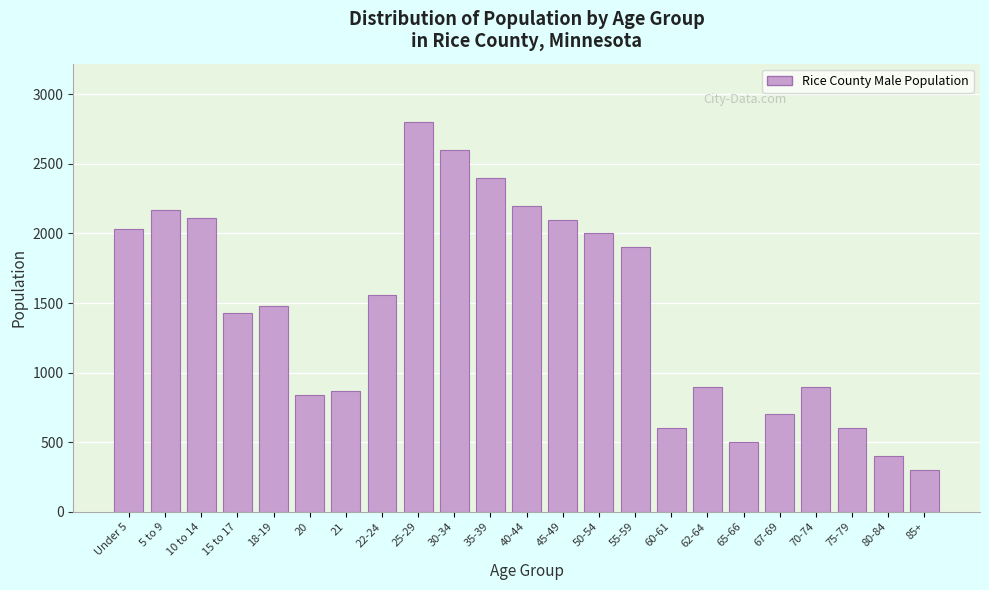

Reading right to left, transcribe all the data shown in this chart.

85+=300	80-84=400	75-79=600	70-74=900	67-69=700	65-66=500	62-64=900	60-61=600	55-59=1900	50-54=2000	45-49=2100	40-44=2200	35-39=2400	30-34=2600	25-29=2800	22-24=1561	21=870	20=842	18-19=1477	15 to 17=1426	10 to 14=2113	5 to 9=2171	Under 5=2032